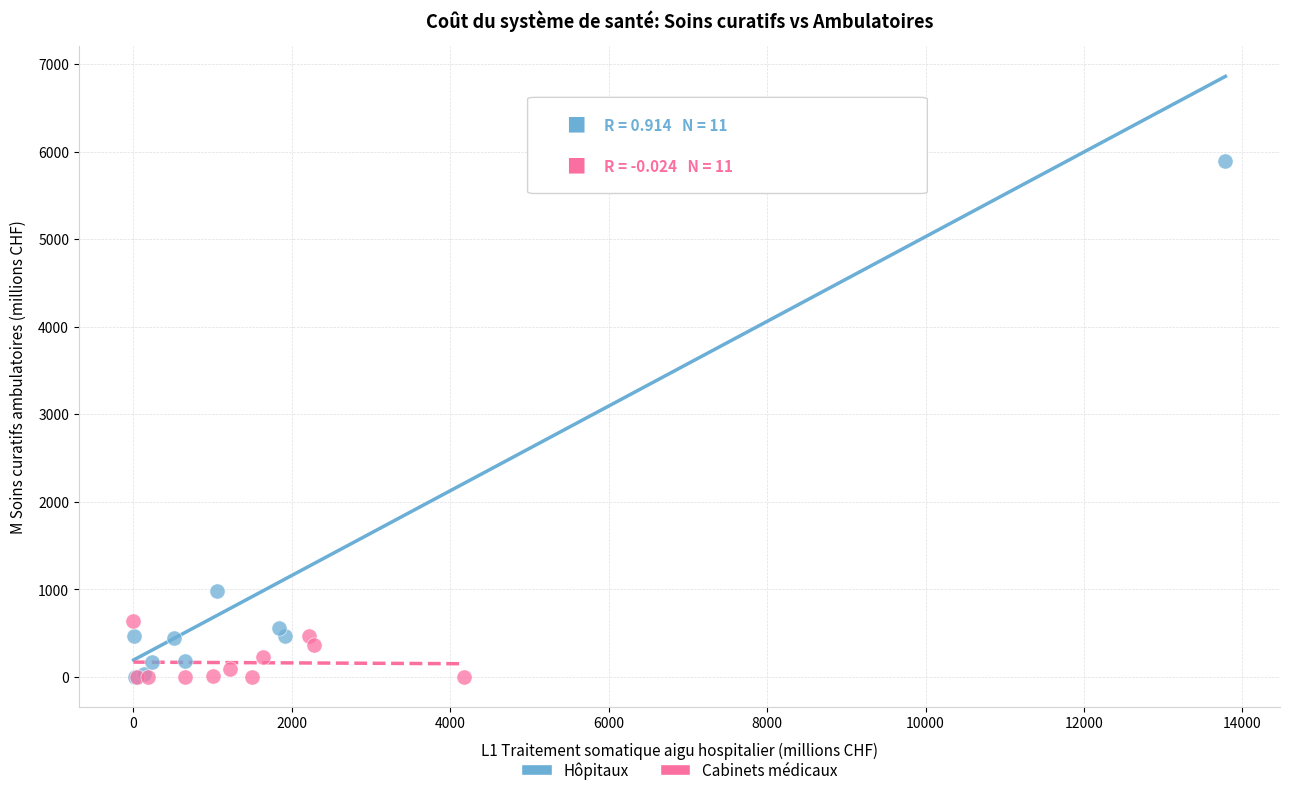

Which series has the largest Y range (max minus min)?

Hôpitaux